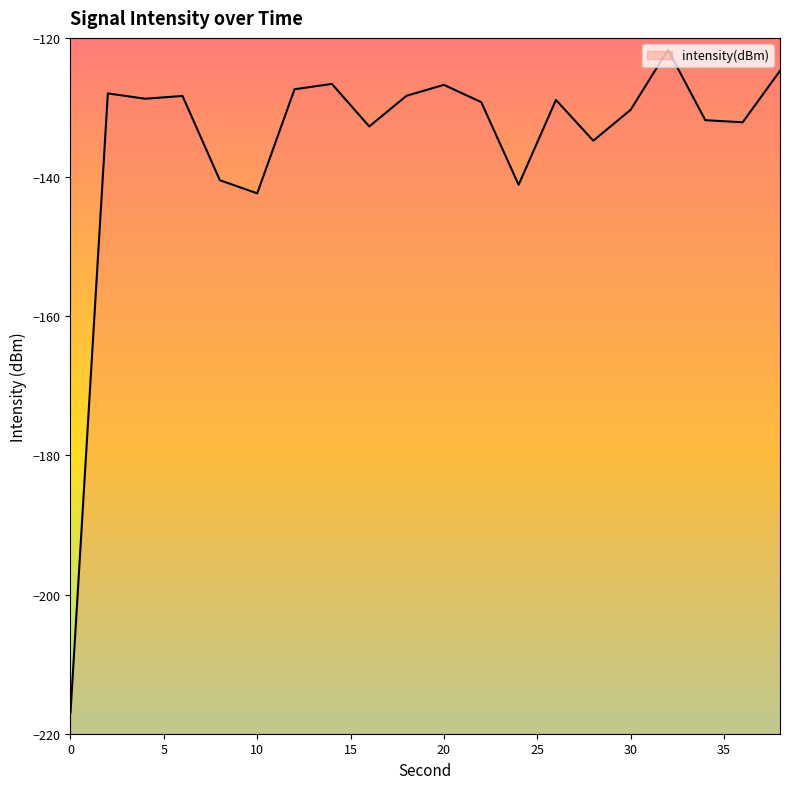

What is the value of the 10th point from the left?

-128.3